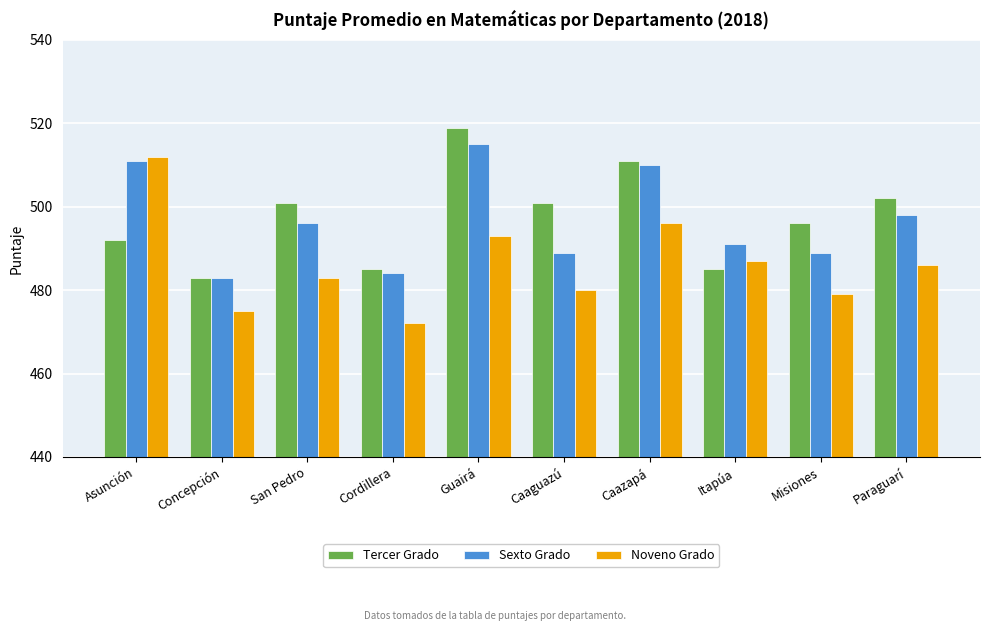

Which series has the largest total across all categories?

Tercer Grado